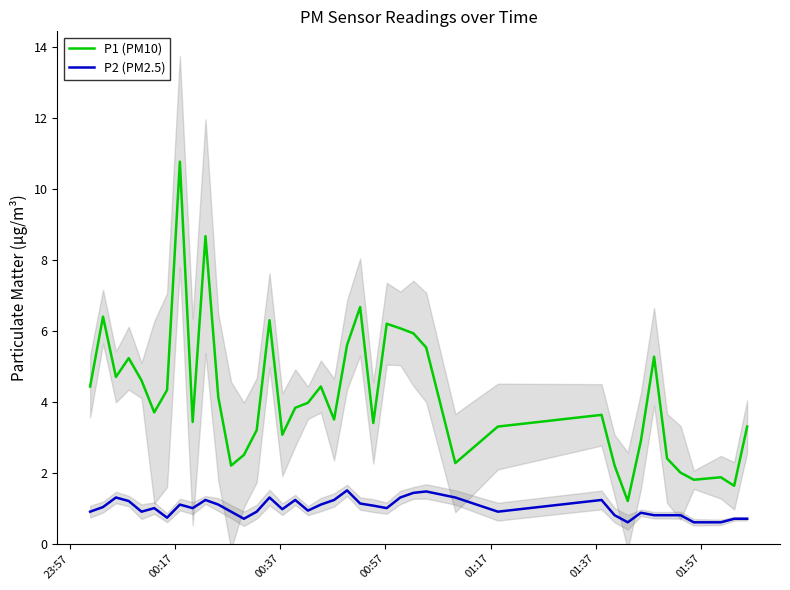

True or false: P2 (PM2.5) and P1 (PM10) intersect in this chart.

False